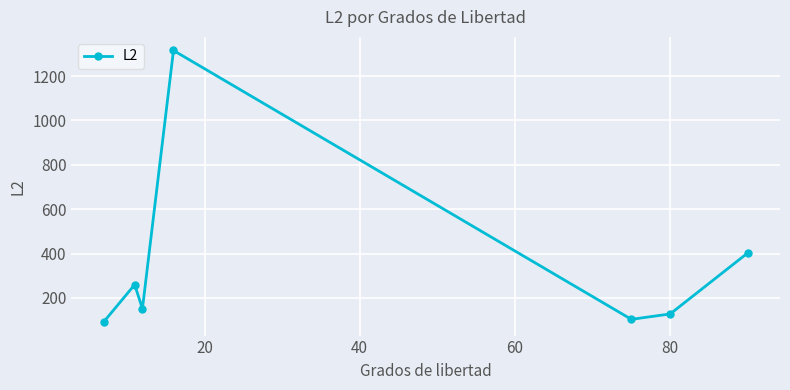

Reading left to right, extract all data points from this chart.

91.4	259.7	151.4	1315.7	103.5	127.8	403.1